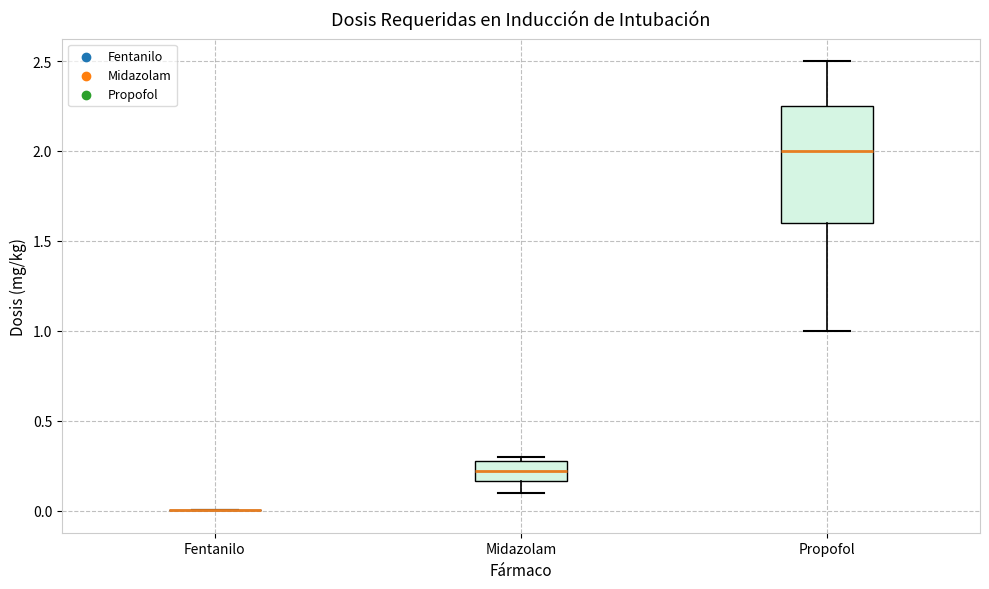

Where is the lower edge of the box for Midazolam on the y-axis? The values are not printed on the chart, so give them approximately, as read against the axis.

0.15